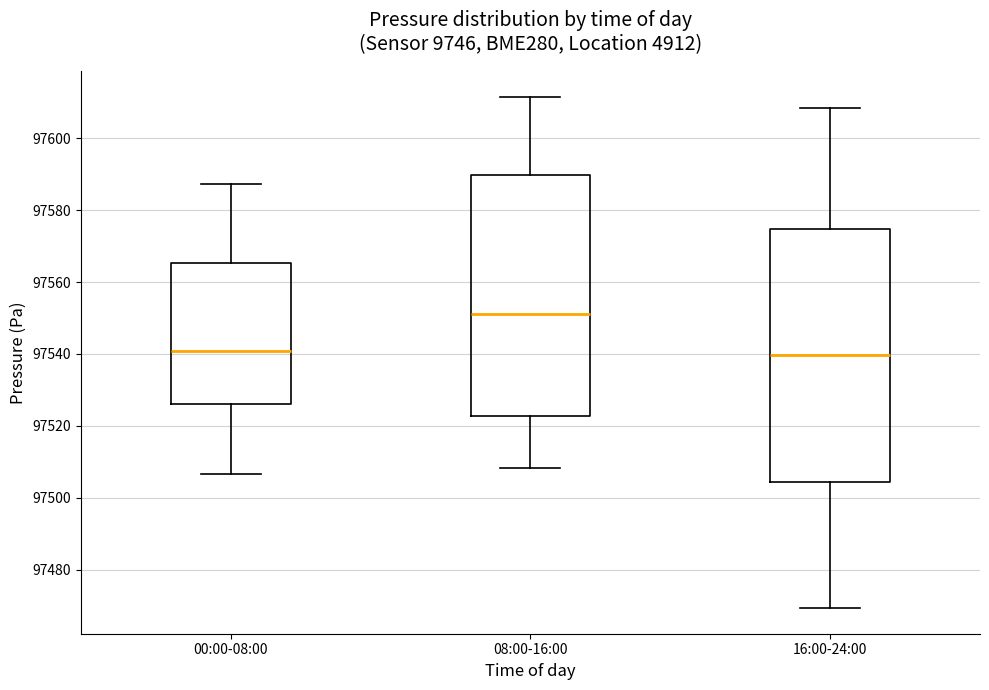

Reading left to right, read every box against the y-axis: the position of its median line, the range the box covers, and the ends of its whiskers. The values are not printed on the chart, so give them approximately, as read against the axis.

00:00-08:00: median 97540, box 97526 to 97566, whiskers 97506 to 97588
08:00-16:00: median 97552, box 97522 to 97590, whiskers 97508 to 97612
16:00-24:00: median 97540, box 97504 to 97574, whiskers 97470 to 97608